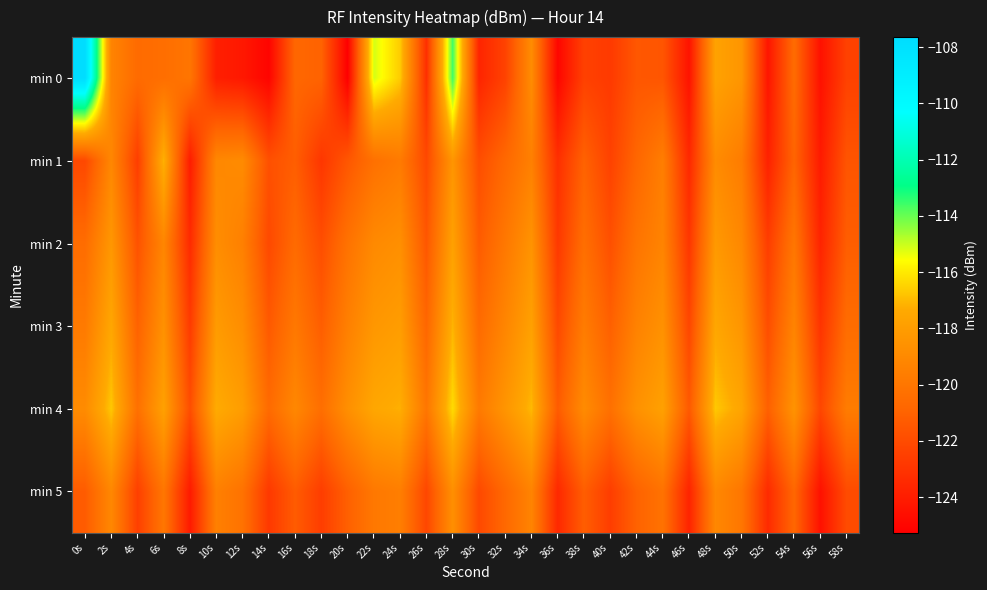

Reading left to right, what are all the values shown in this chart?

min 0: 0s=-107.6	2s=-119.3	4s=-120.6	6s=-120.4	8s=-120.1	10s=-123.9	12s=-124.2	14s=-125.1	16s=-120.8	18s=-121.0	20s=-125.3	22s=-115.1	24s=-116.6	26s=-123.2	28s=-113.6	30s=-123.7	32s=-122.4	34s=-118.9	36s=-125.0	38s=-122.4	40s=-122.8	42s=-121.5	44s=-121.6	46s=-124.4	48s=-117.7	50s=-118.4	52s=-124.3	54s=-120.5	56s=-124.5	58s=-122.4
min 1: 0s=-122.1	2s=-119.1	4s=-122.6	6s=-117.1	8s=-124.0	10s=-119.1	12s=-118.9	14s=-121.8	16s=-121.2	18s=-122.9	20s=-121.5	22s=-120.3	24s=-119.8	26s=-122.1	28s=-118.4	30s=-121.9	32s=-120.7	34s=-119.5	36s=-123.2	38s=-121.0	40s=-122.4	42s=-120.8	44s=-119.6	46s=-123.5	48s=-118.9	50s=-119.7	52s=-123.8	54s=-120.9	56s=-124.1	58s=-121.6
min 2: 0s=-120.5	2s=-118.3	4s=-121.7	6s=-119.2	8s=-123.4	10s=-118.8	12s=-119.5	14s=-122.1	16s=-120.6	18s=-121.9	20s=-120.2	22s=-119.0	24s=-118.7	26s=-121.5	28s=-117.8	30s=-121.3	32s=-119.9	34s=-118.5	36s=-122.8	38s=-120.4	40s=-121.8	42s=-120.1	44s=-119.3	46s=-122.9	48s=-118.2	50s=-119.1	52s=-122.6	54s=-120.0	56s=-123.7	58s=-121.2
min 3: 0s=-119.8	2s=-117.5	4s=-121.0	6s=-118.6	8s=-122.7	10s=-118.1	12s=-118.8	14s=-121.4	16s=-119.9	18s=-121.2	20s=-119.5	22s=-118.3	24s=-118.0	26s=-120.8	28s=-117.1	30s=-120.6	32s=-119.2	34s=-117.8	36s=-122.1	38s=-119.7	40s=-121.1	42s=-119.4	44s=-118.6	46s=-122.2	48s=-117.5	50s=-118.4	52s=-121.9	54s=-119.3	56s=-123.0	58s=-120.5
min 4: 0s=-118.9	2s=-116.7	4s=-120.3	6s=-117.8	8s=-121.9	10s=-117.3	12s=-118.0	14s=-120.6	16s=-119.1	18s=-120.4	20s=-118.7	22s=-117.5	24s=-117.2	26s=-120.0	28s=-116.3	30s=-119.8	32s=-118.4	34s=-117.0	36s=-121.3	38s=-118.9	40s=-120.3	42s=-118.6	44s=-117.8	46s=-121.4	48s=-116.7	50s=-117.6	52s=-121.1	54s=-118.5	56s=-122.2	58s=-119.7
min 5: 0s=-121.3	2s=-119.1	4s=-122.5	6s=-120.0	8s=-124.1	10s=-119.5	12s=-120.2	14s=-122.8	16s=-121.3	18s=-122.6	20s=-121.1	22s=-119.9	24s=-119.6	26s=-122.2	28s=-118.7	30s=-122.1	32s=-120.7	34s=-119.3	36s=-123.5	38s=-121.2	40s=-122.6	42s=-121.0	44s=-120.2	46s=-123.7	48s=-119.1	50s=-120.0	52s=-123.4	54s=-120.8	56s=-124.5	58s=-122.0